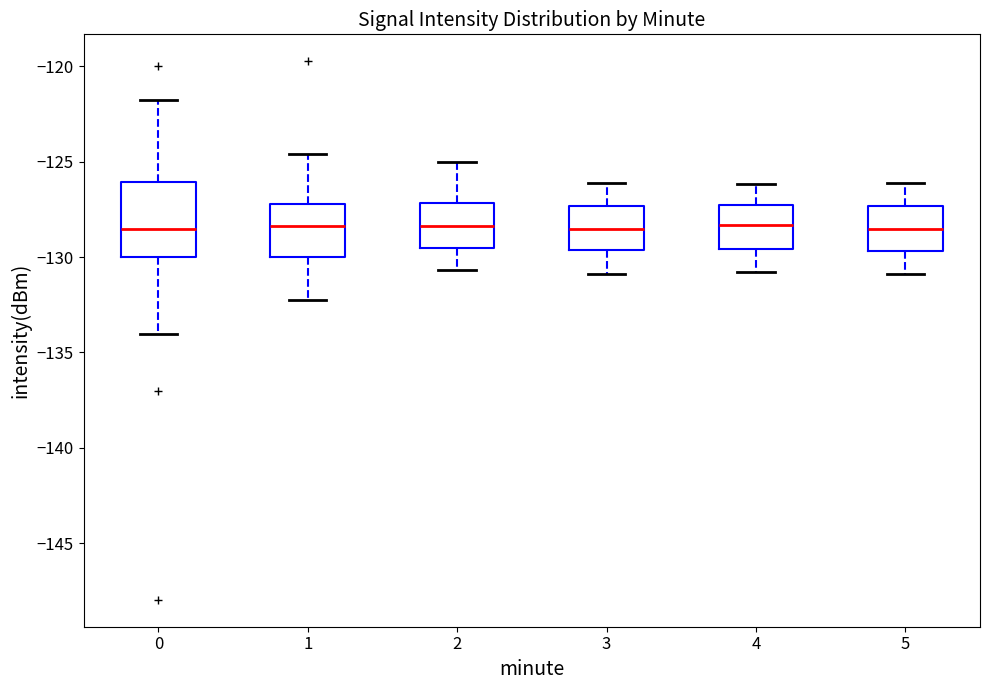

Comparing the boxes themselves (not the whiskers), which one is the tallest?

0